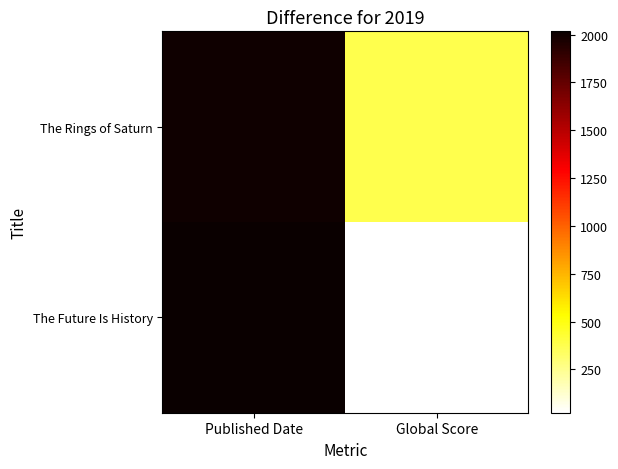

What is the total value across all series at Published Date?

4012